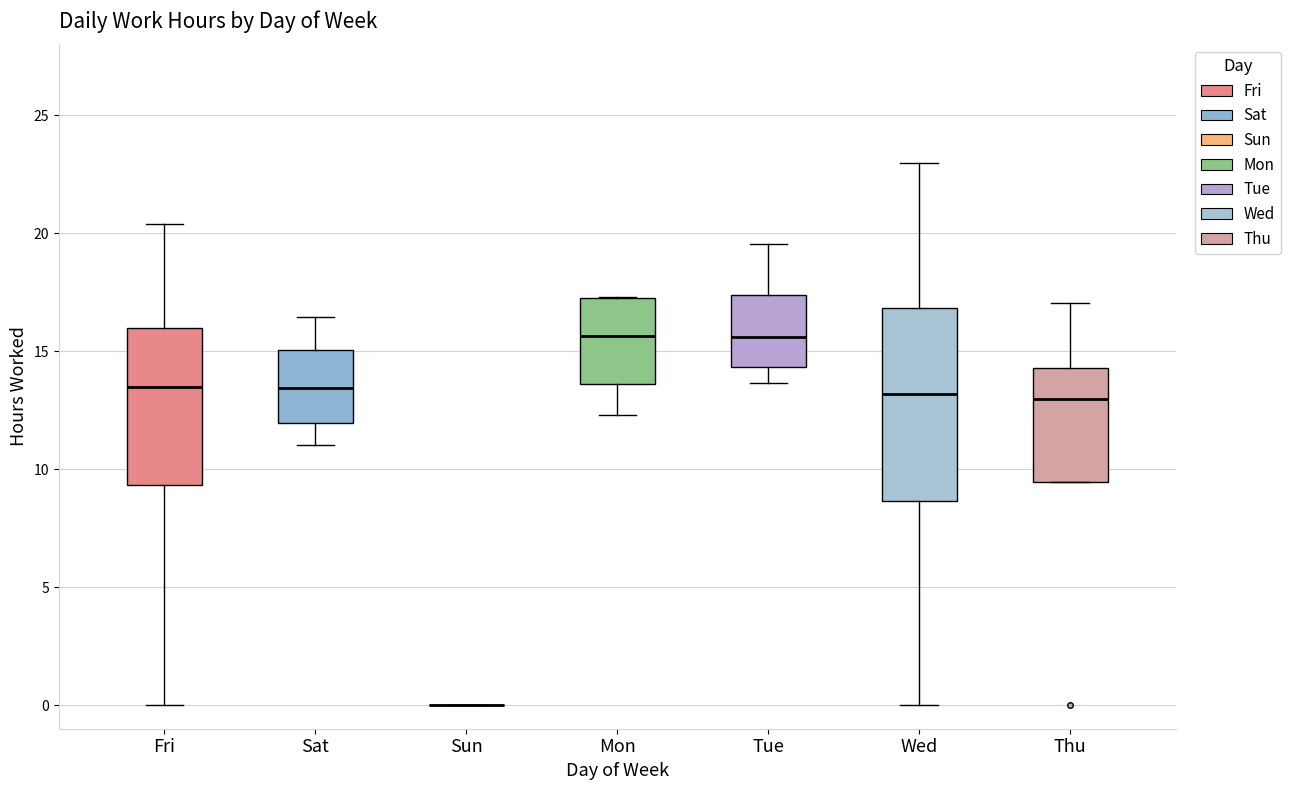

Comparing the boxes themselves (not the whiskers), which one is the tallest?

Wed